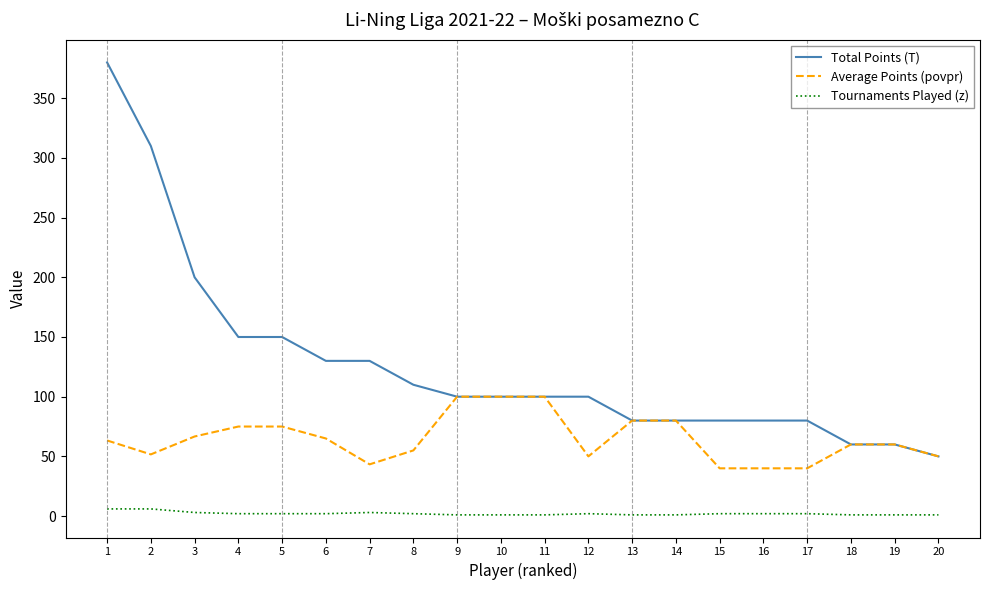

The value of Average Points (povpr) at 17 is 40.0. True or false?

True